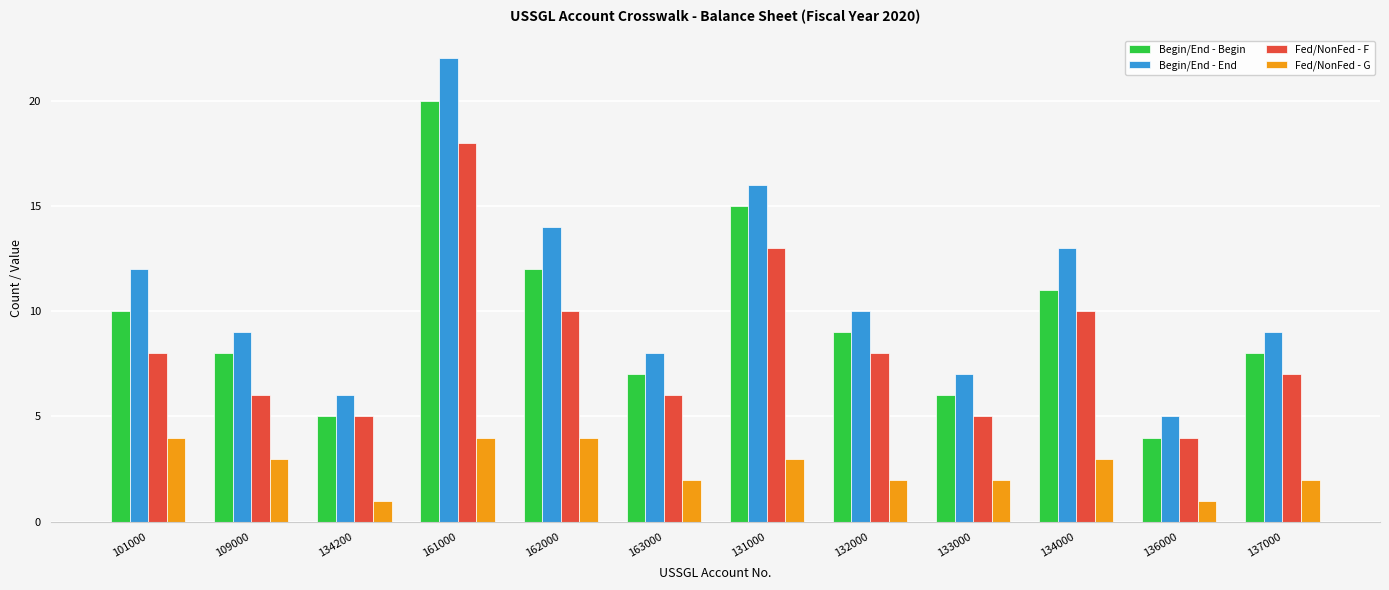

Which series has the widest spread of values?

Begin/End - End